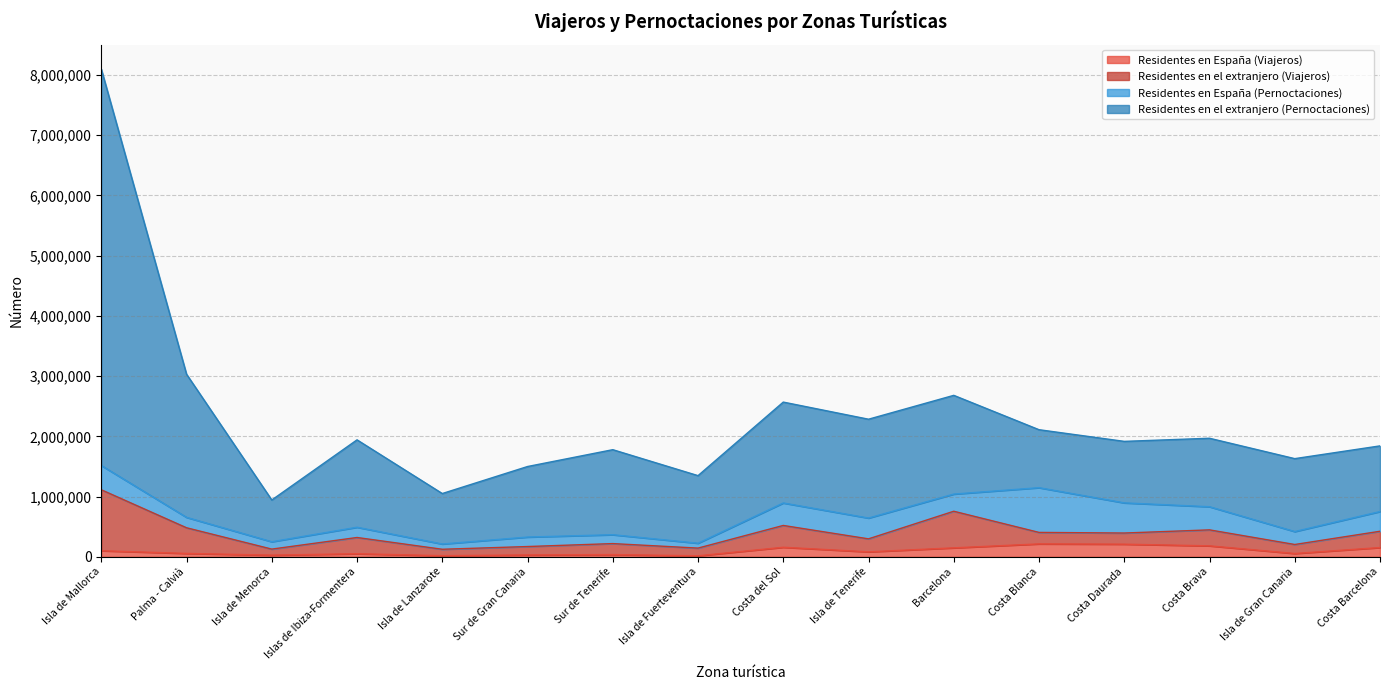

What position from the left is Costa Blanca?

12